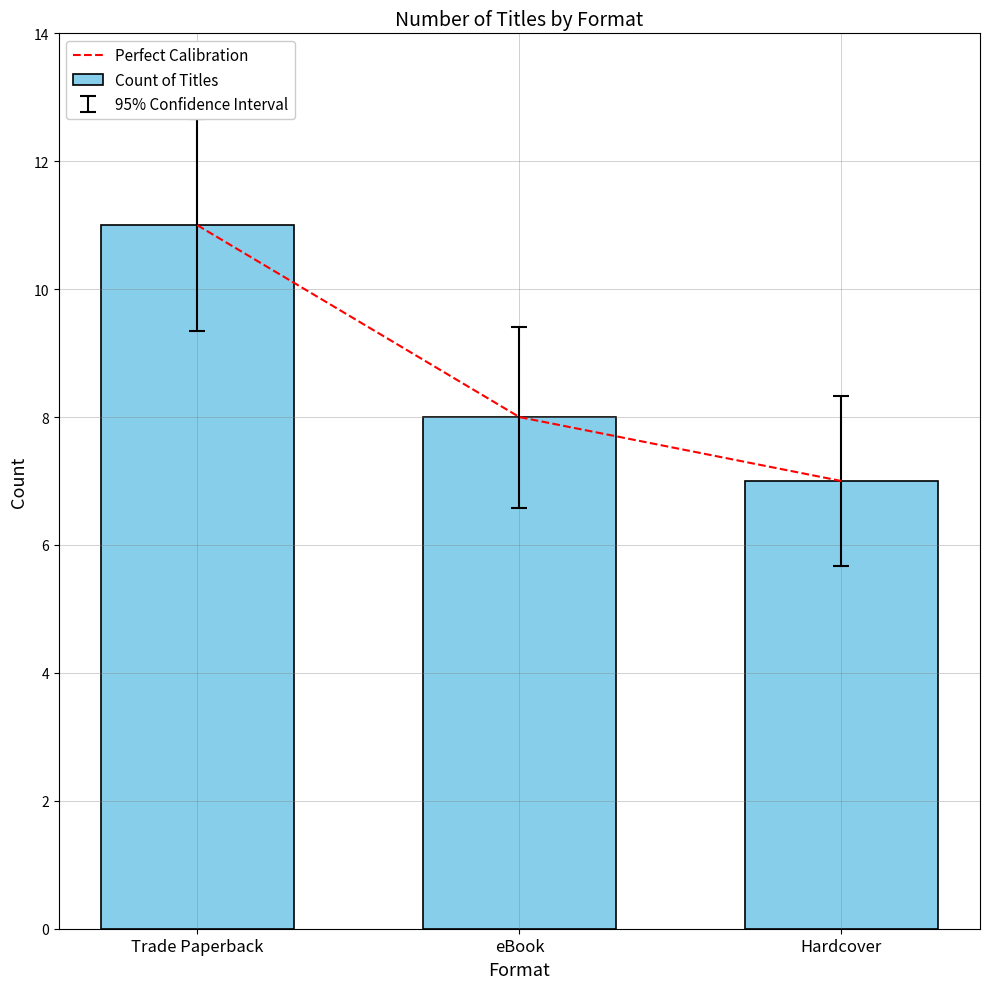

Is the value of Count of Titles at Trade Paperback greater than the value of Perfect Calibration at eBook?

Yes